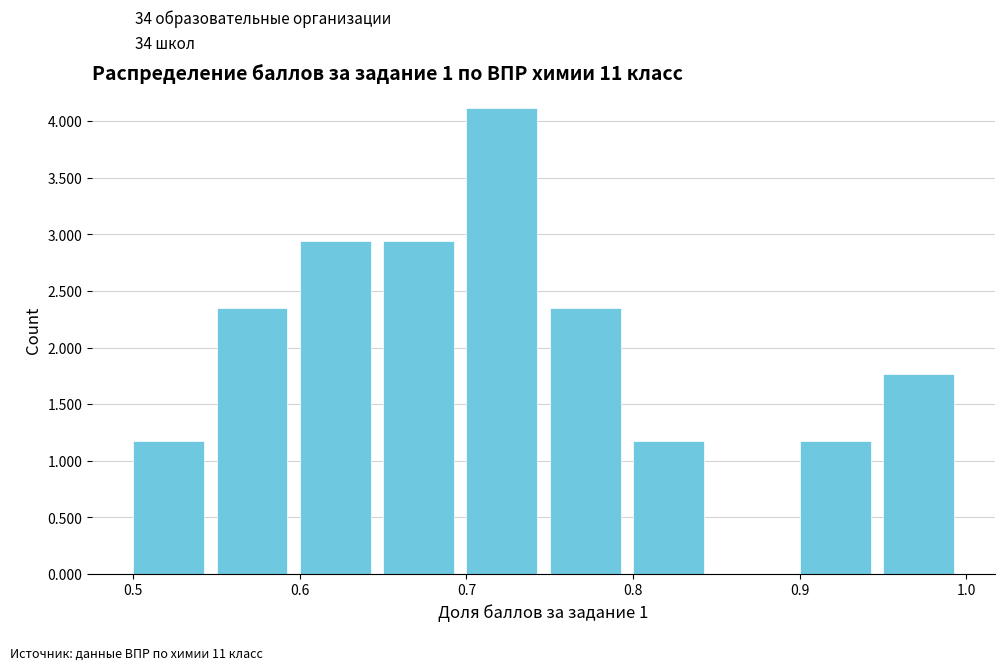

What is the height of the bar covering 0.70 to 0.75 on the x-axis? The values are not printed on the chart, so give them approximately, as read against the axis.

4.10